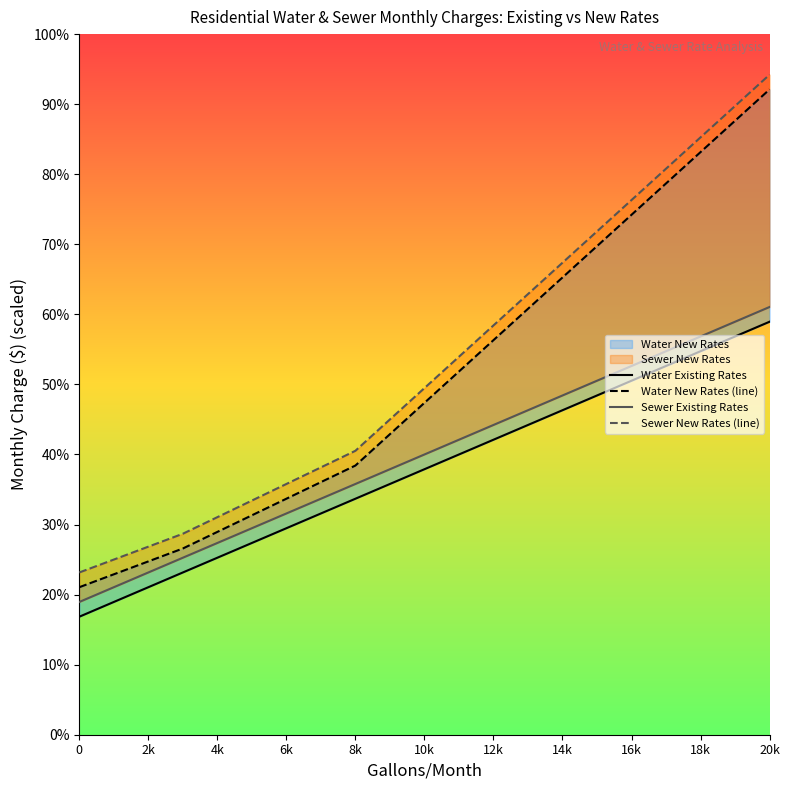

How many values in the Water New Rates (line) series exceed 47?

11